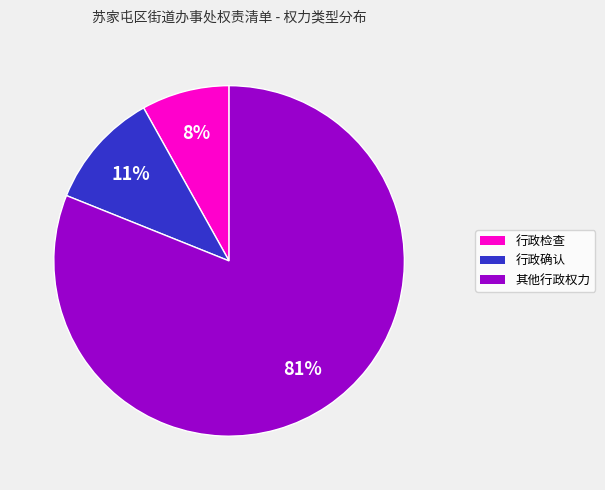

To the nearest percent, what is the difference between the 其他行政权力 and 行政确认 slice percentages?

70%